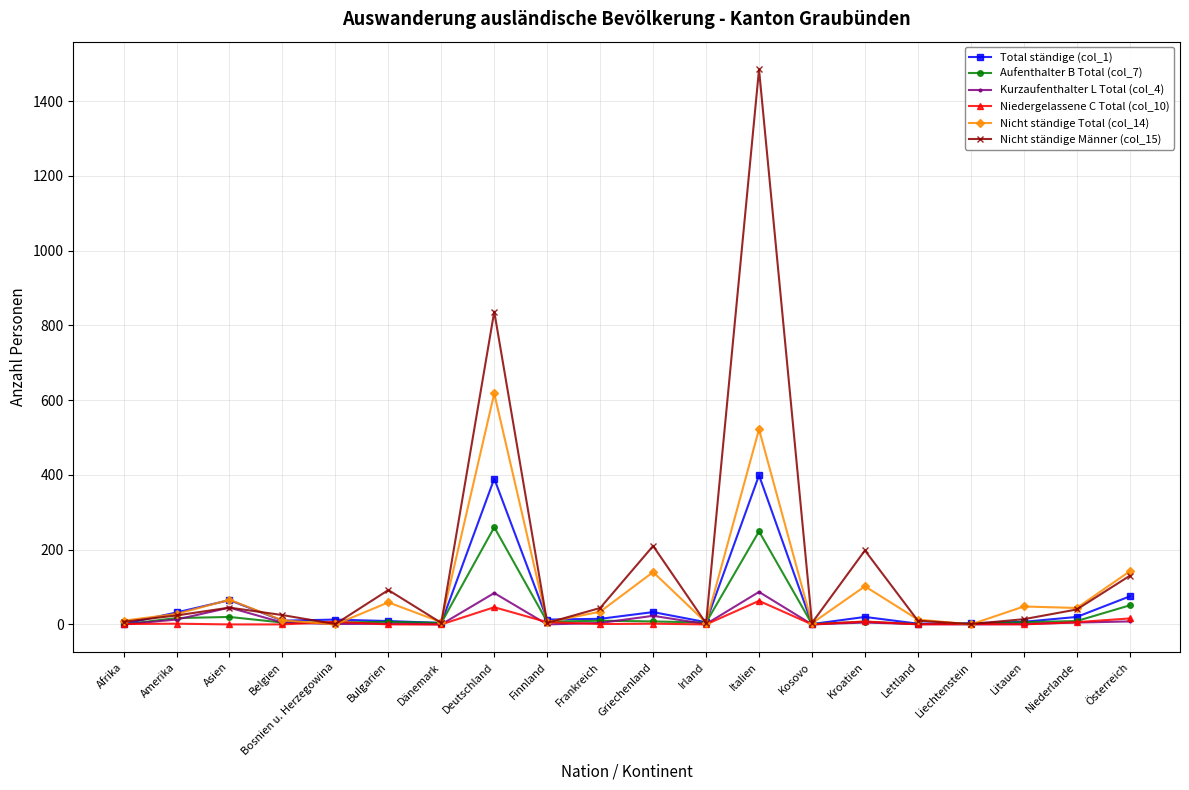

What is the difference between the Aufenthalter B Total (col_7) values at Asien and Amerika?

3